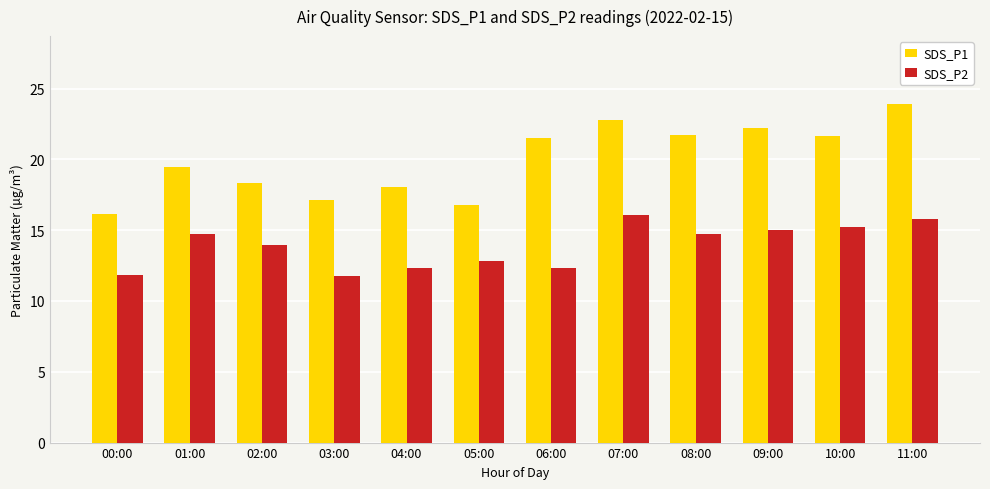

What is the difference between the highest and lowest values at 01:00?

4.7